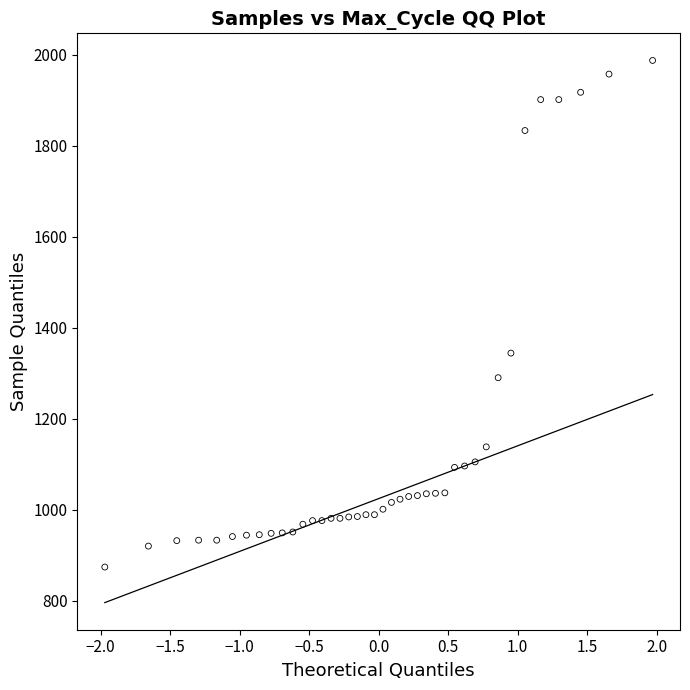

What is the range of Y values (max minus min)?

1113